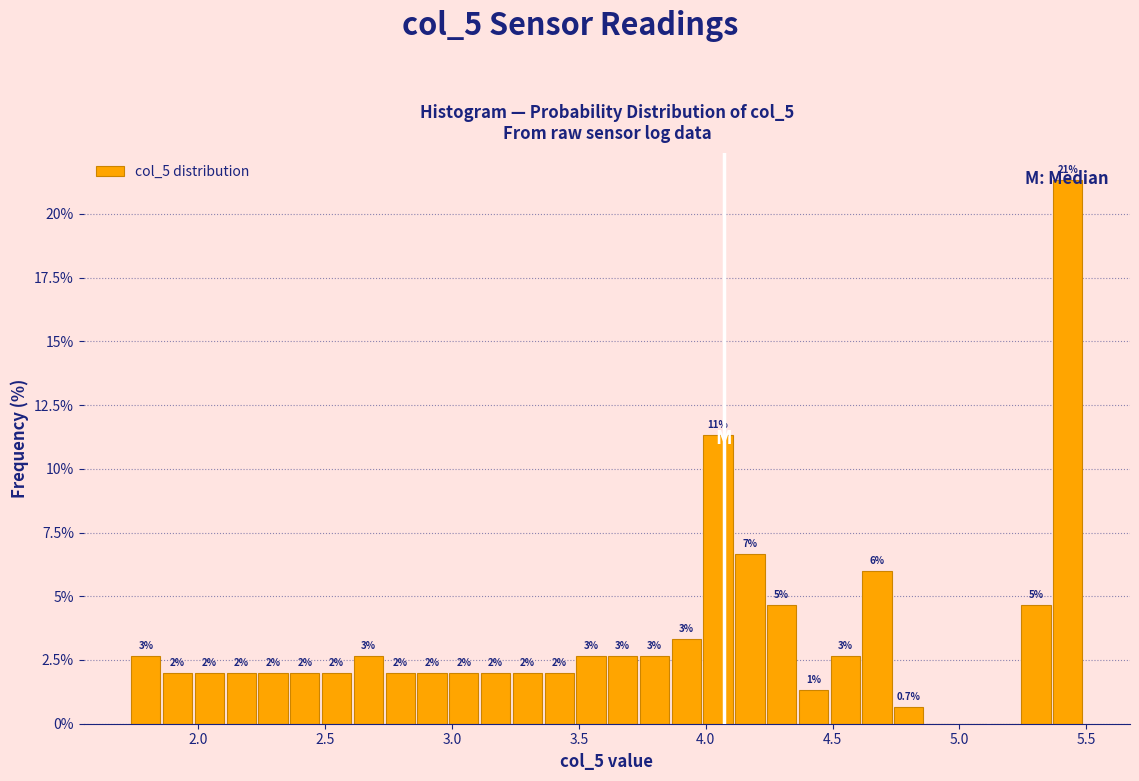

Read against the x-axis, roughly where is the centre of the tallest bar?

5.45